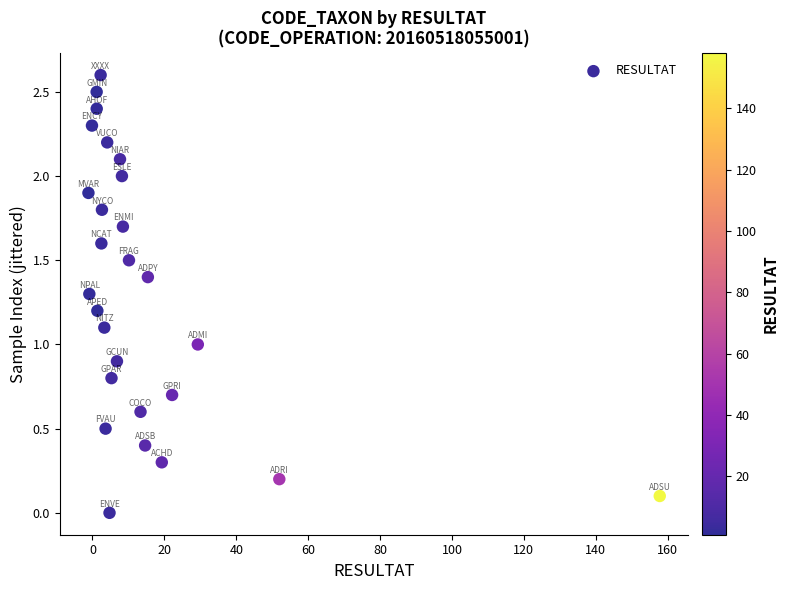

What is the range of X values (max minus min)?

158.9